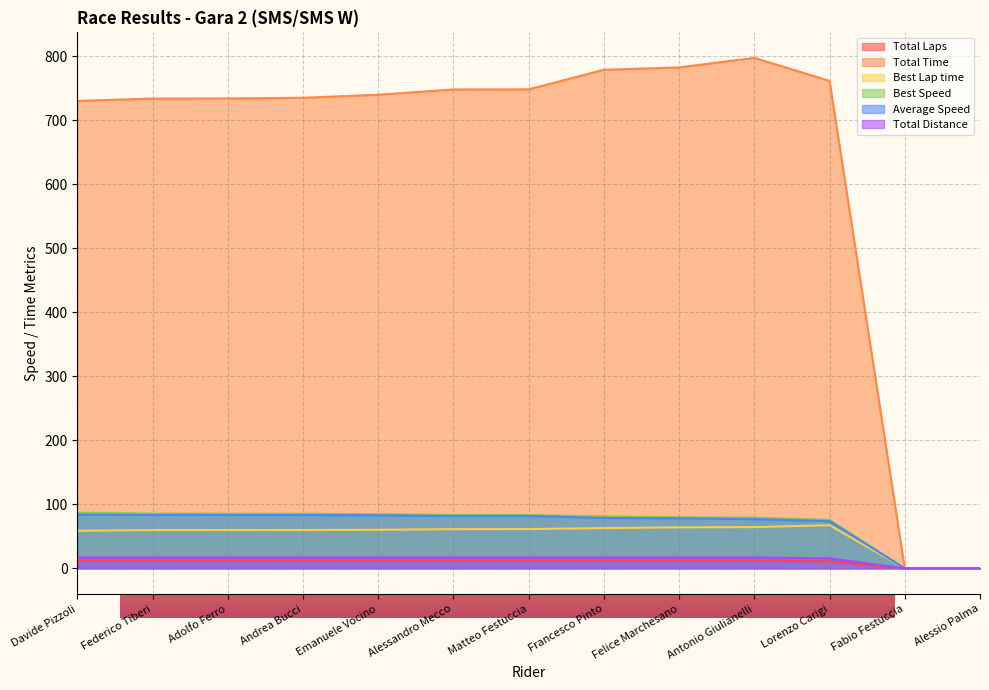

True or false: Best Lap time has more than 0 points higher than both neighbors.

True